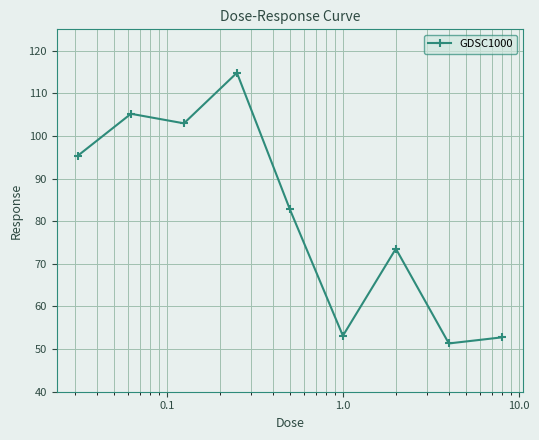

What is the maximum value shown in the chart?

114.8